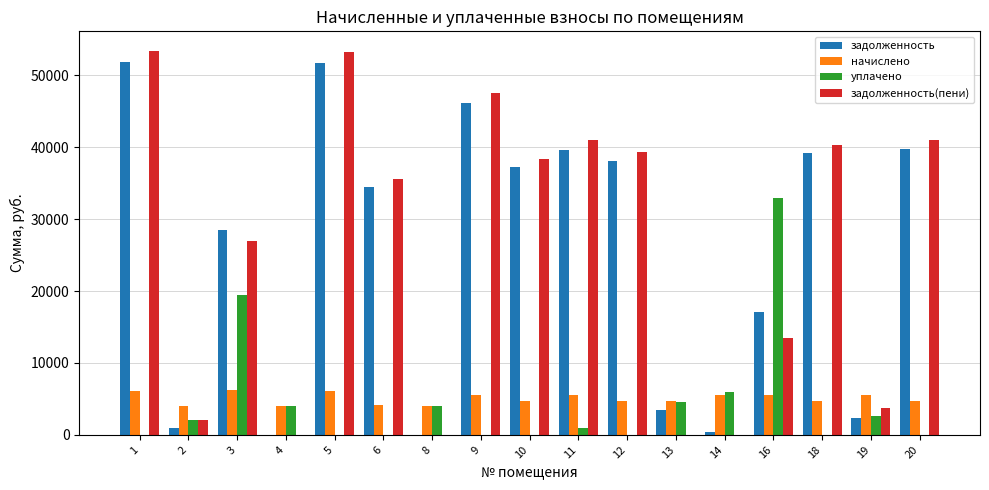

The value of задолженность(пени) at 19 is 1271.9. True or false?

False